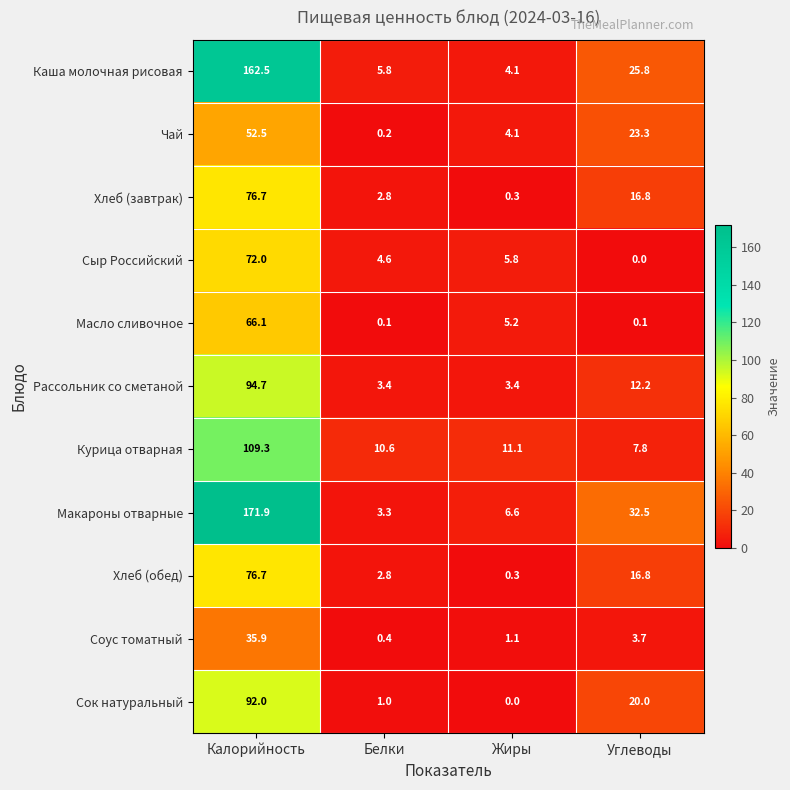

Is it true that Чай equals 87.0 at Калорийность?

False